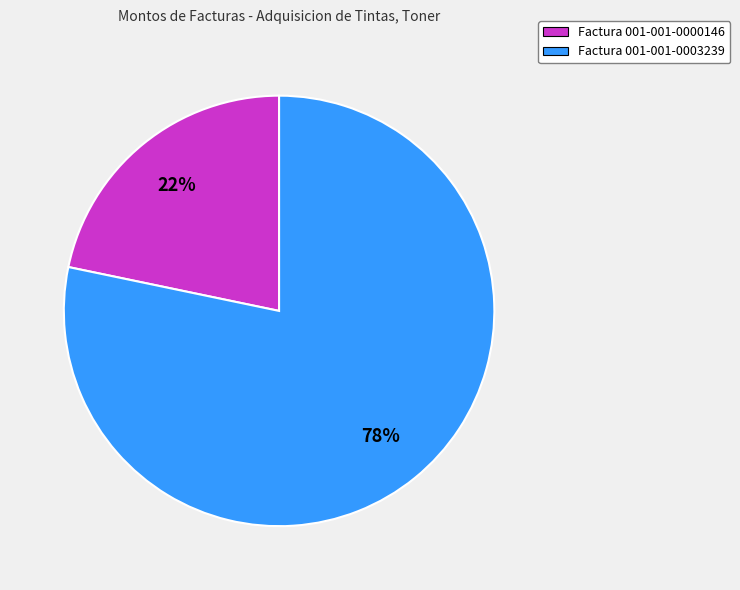

Is the sum of Factura 001-001-0000146 and Factura 001-001-0003239 greater than half?

Yes